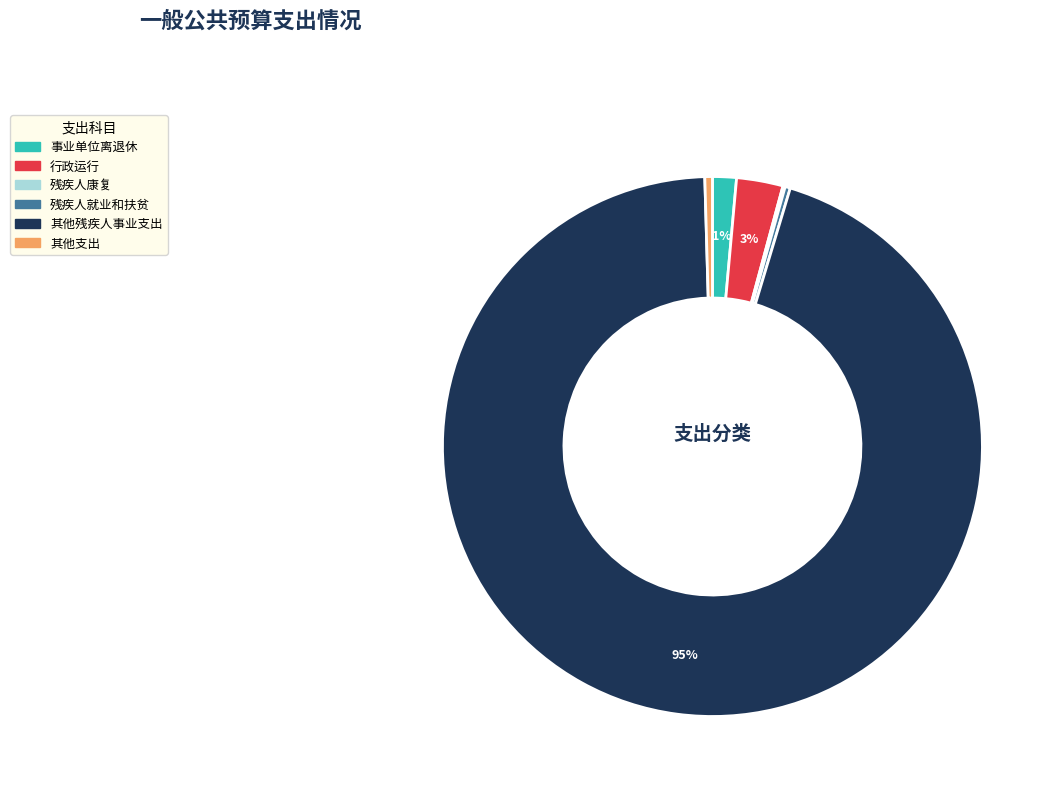

True or false: 其他支出 accounts for 7% of the total.

False